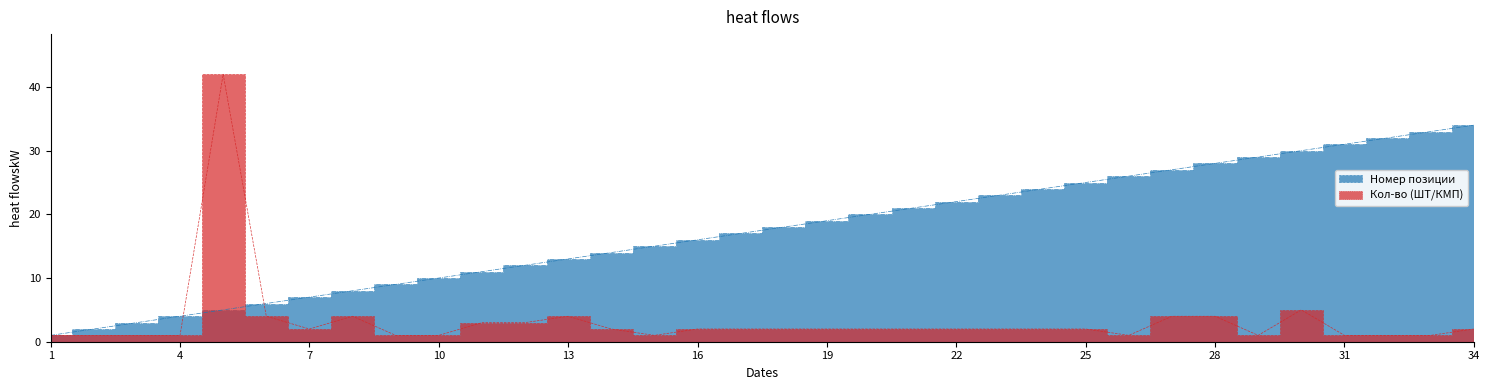

What is the difference between the Номер позиции values at 17 and 19?

2